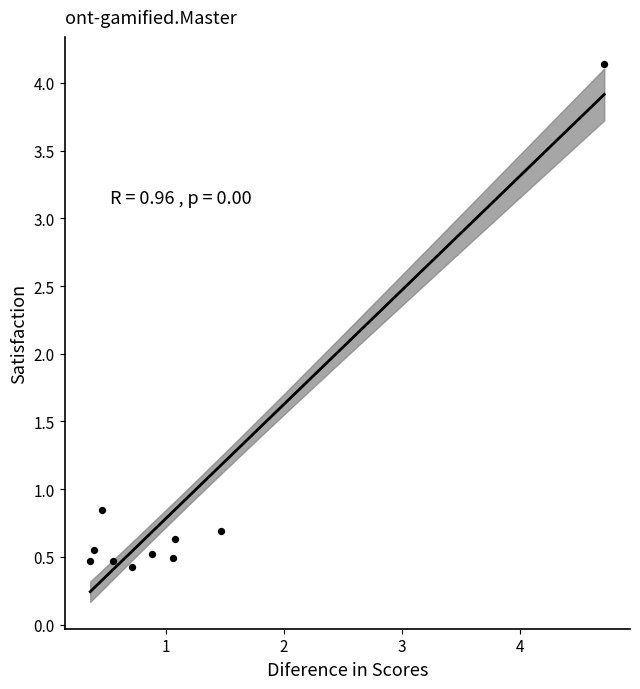

What is the range of Y values (max minus min)?

3.7